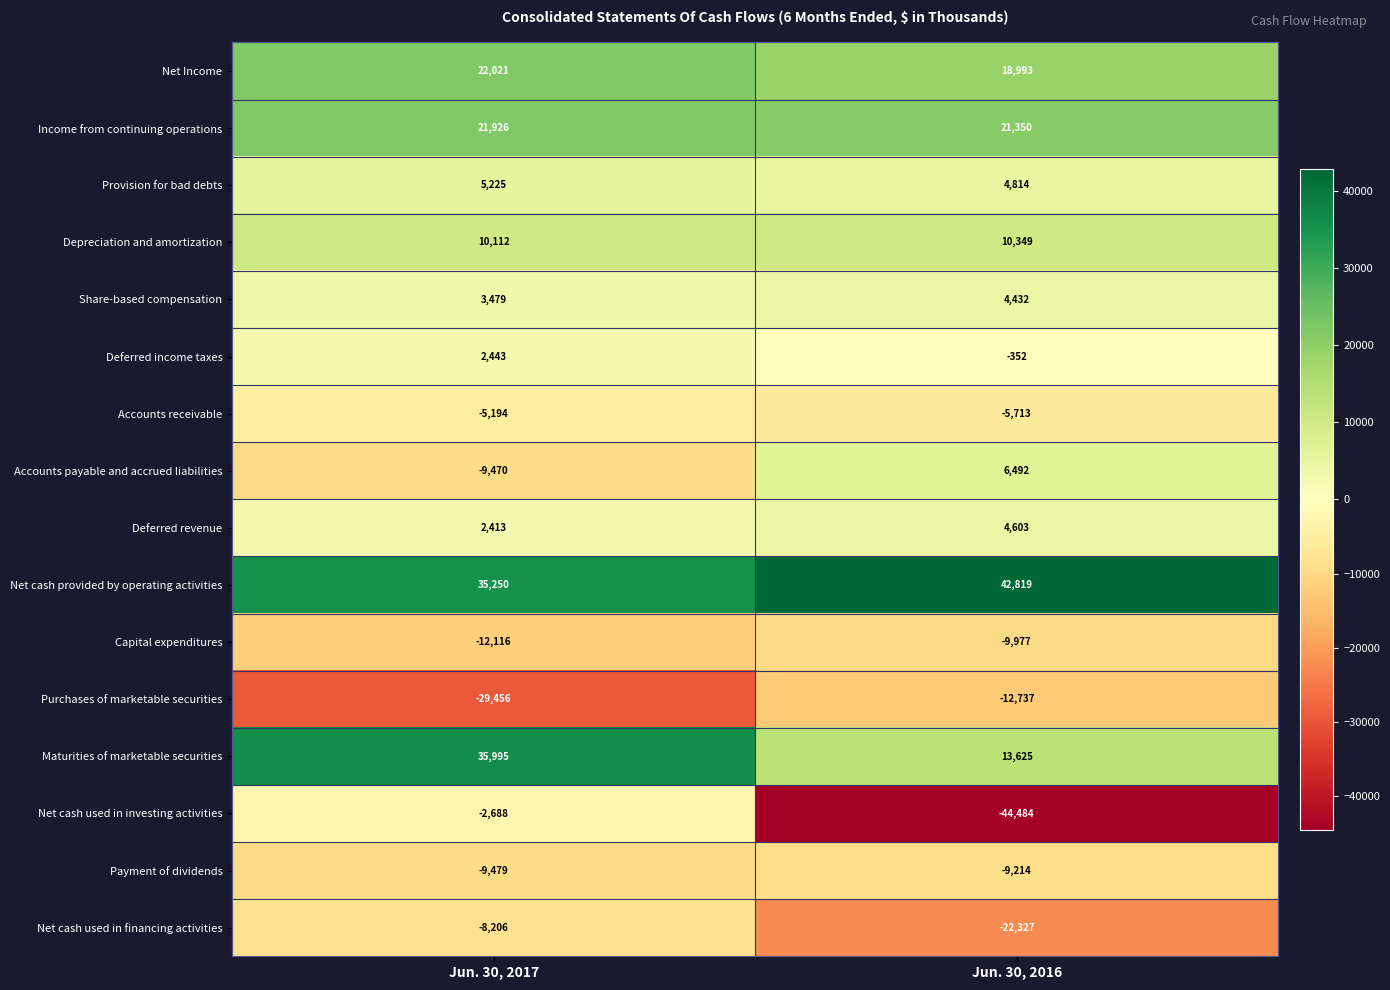

Is the value of Accounts receivable at Jun. 30, 2016 greater than the value of Provision for bad debts at Jun. 30, 2017?

No